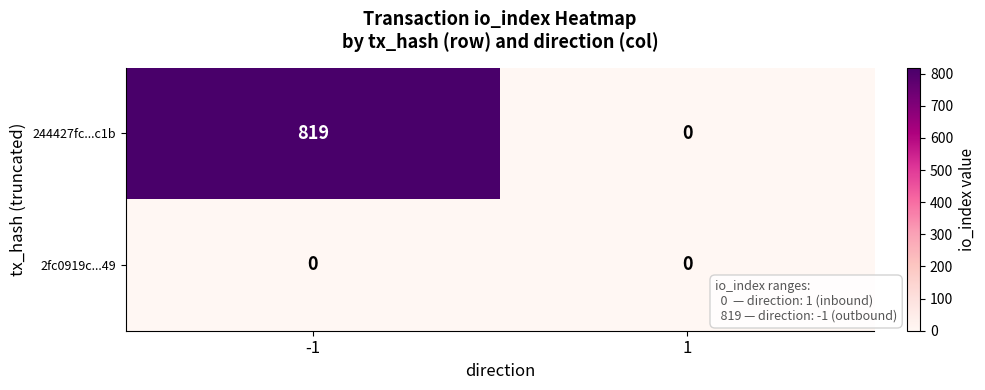

How many series are shown in this chart?

2